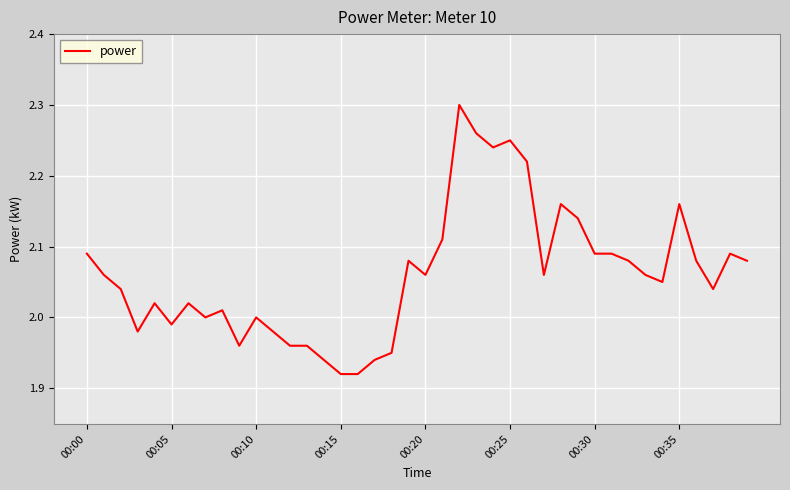

What is the difference between the maximum and minimum values?

0.4